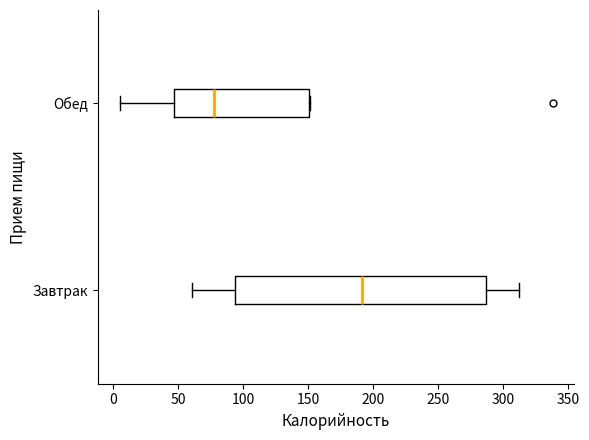

Where does the median line of the box for Обед sit on the x-axis? The values are not printed on the chart, so give them approximately, as read against the axis.

75